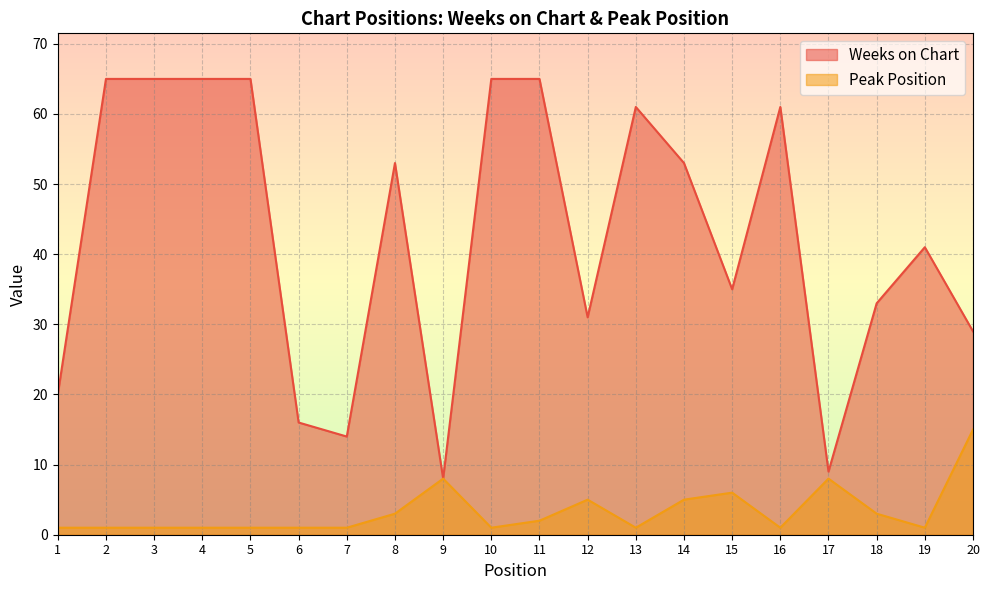

Which has a higher value, 10 or 5?

10